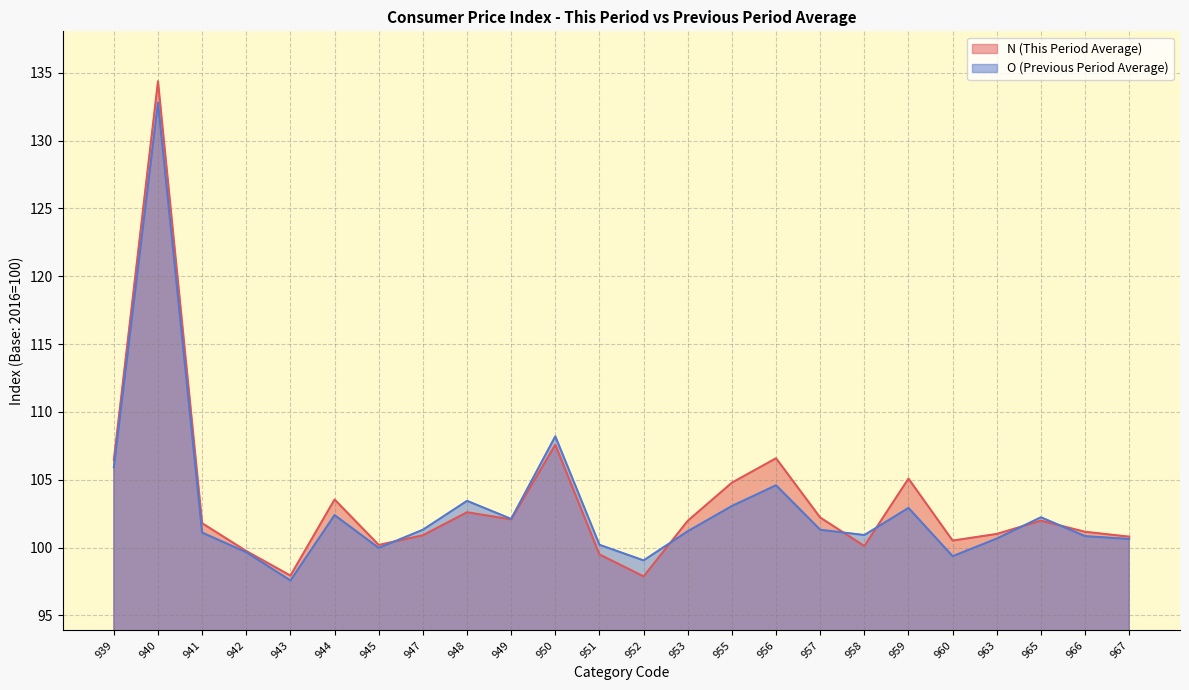

Does the chart display data point markers on the line(s)?

No